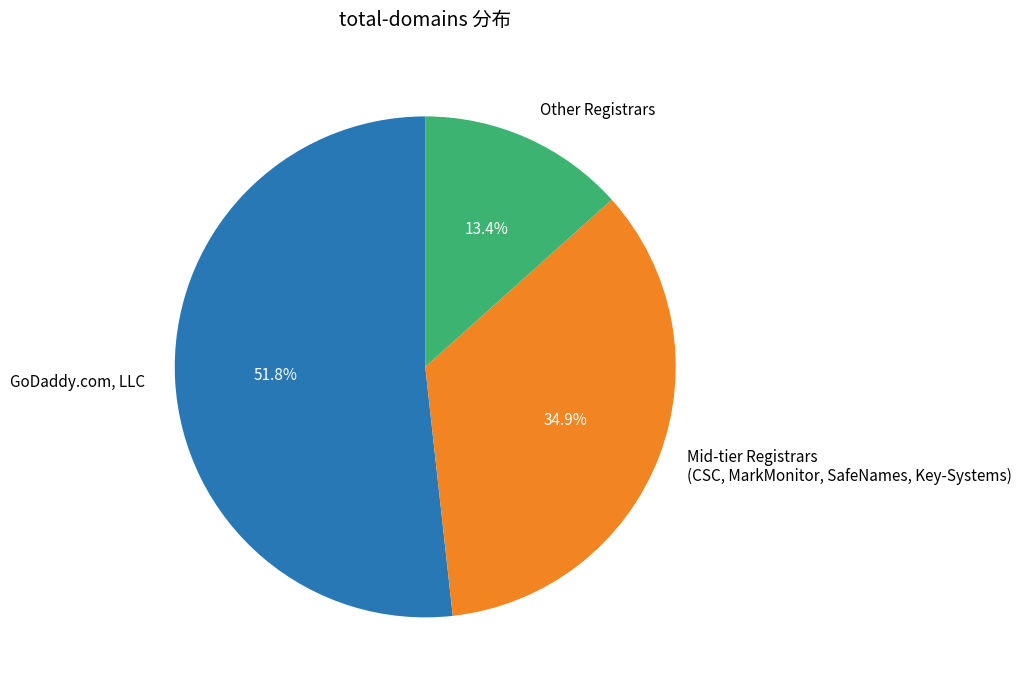

Is the sum of GoDaddy.com, LLC and Other Registrars greater than half?

Yes